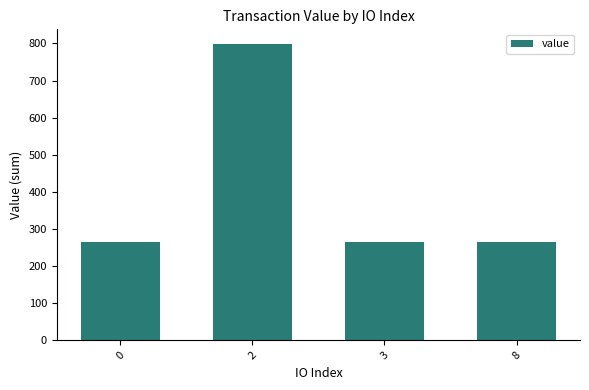

What is the minimum value shown in the chart?

266.0